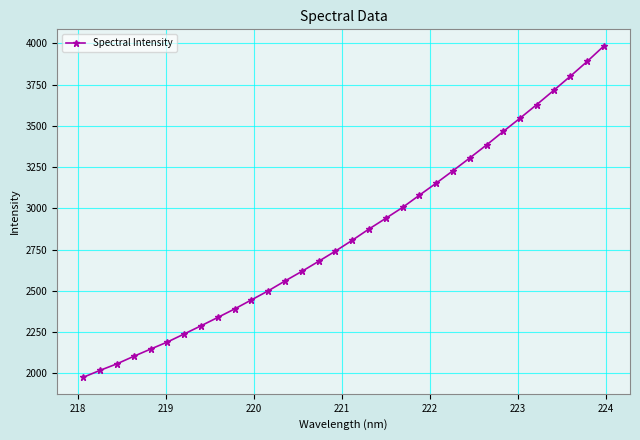

What is the difference between the maximum and minimum values?

2007.0